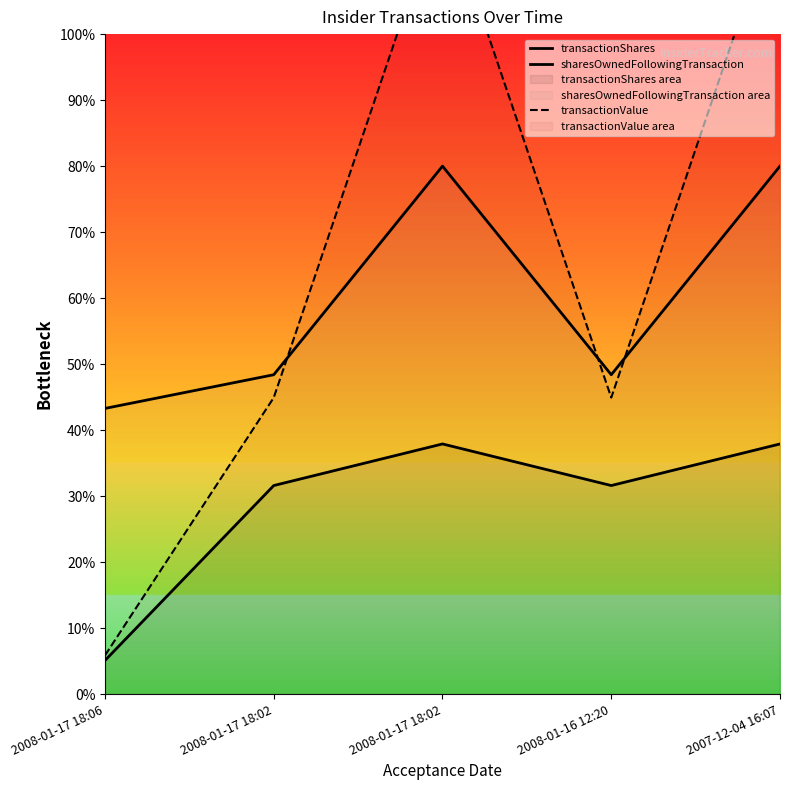

How many times do transactionValue and sharesOwnedFollowingTransaction cross each other?

3